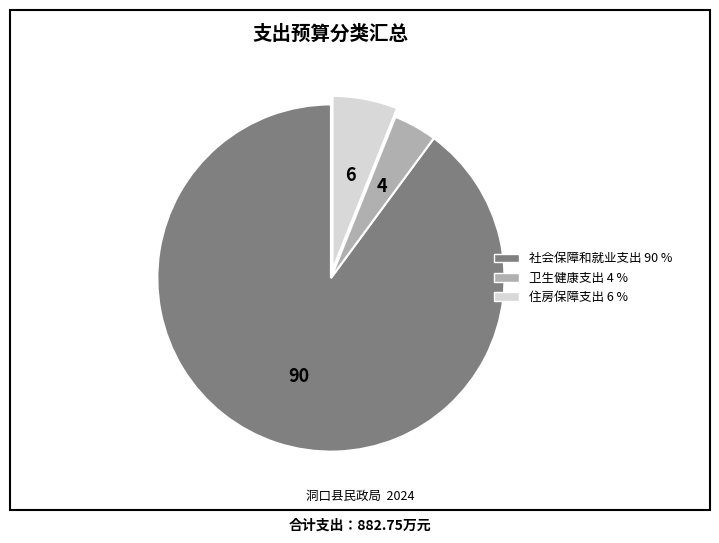

Is it true that 住房保障支出 is 6% of the pie?

True